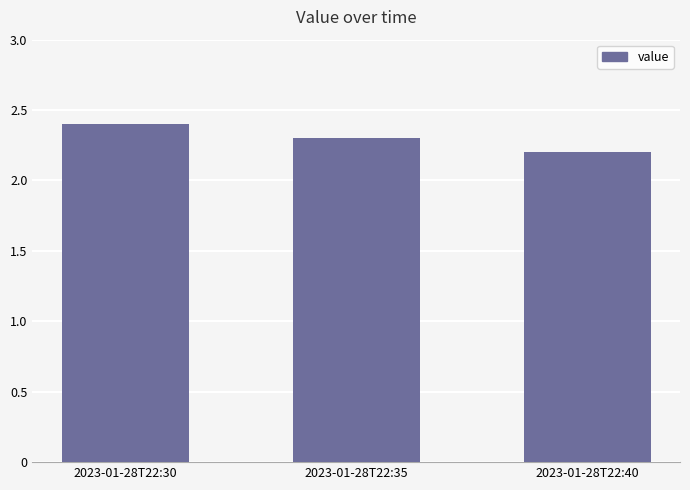

Reading right to left, what are all the values shown in this chart?

2.2	2.3	2.4